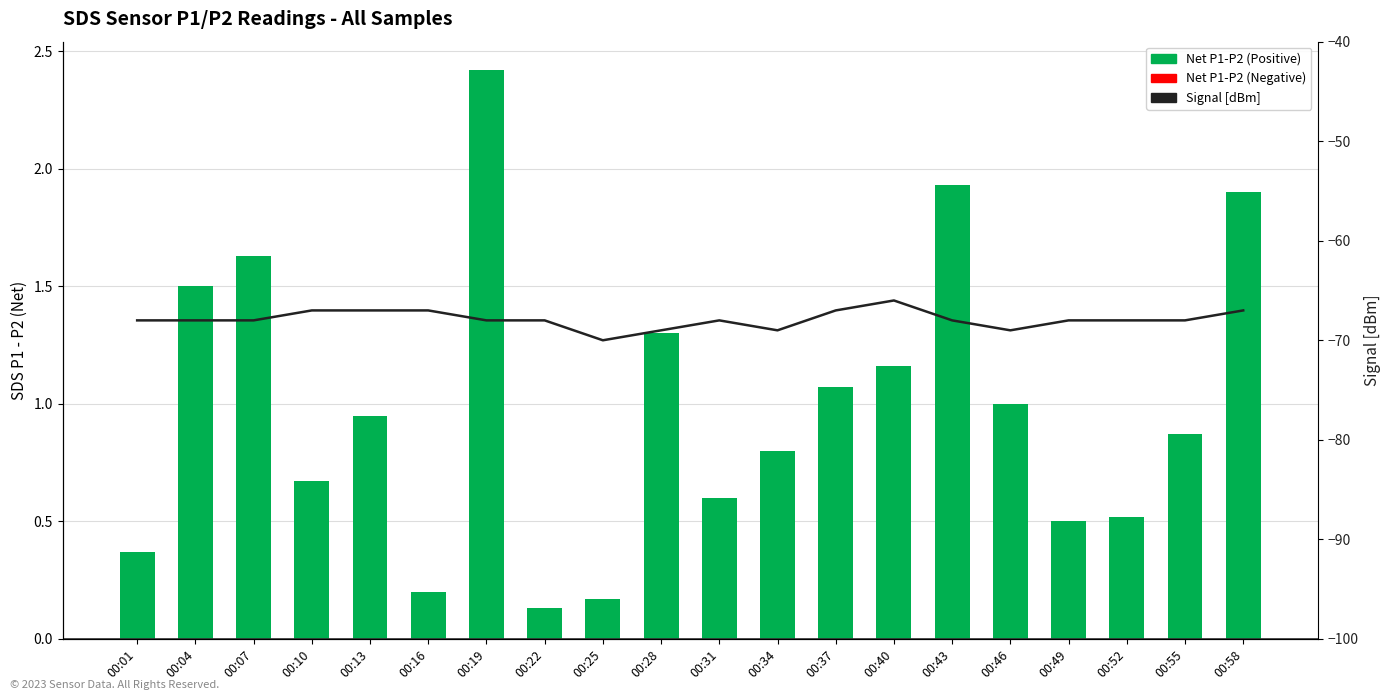

Which category has the highest value across all series?

00:19